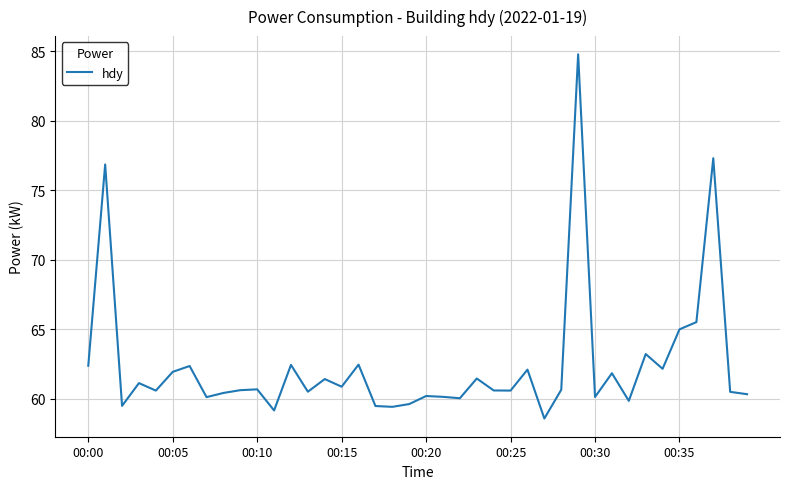

What is the difference between the maximum and minimum values?

26.2